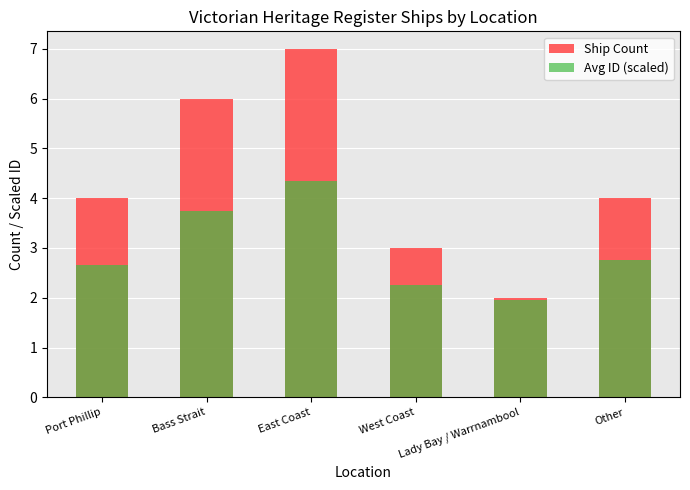

Which category has the highest value in the Avg ID (scaled) series?

East Coast